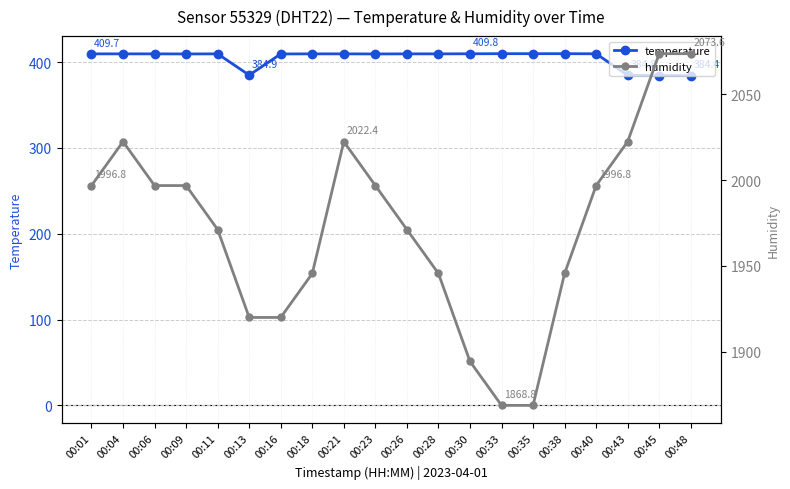

How many lines are shown in the chart?

2